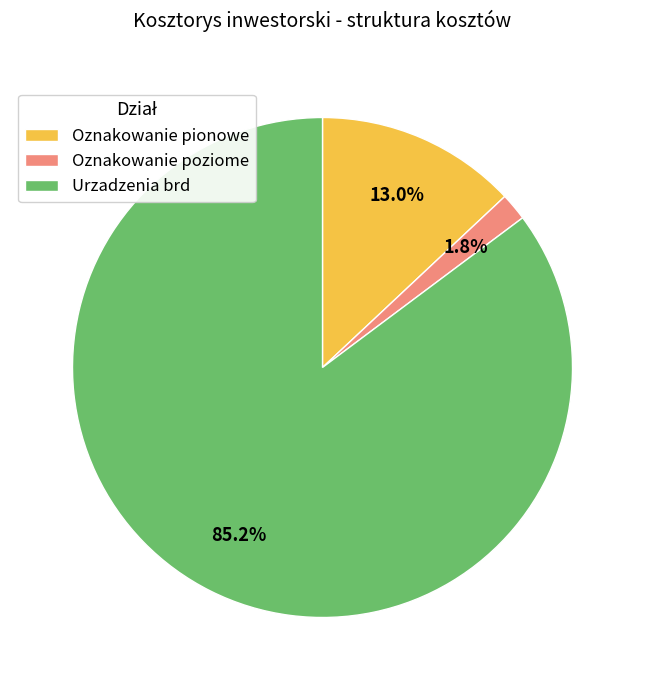

Rank the categories by value from lowest to highest.

Oznakowanie poziome, Oznakowanie pionowe, Urzadzenia brd